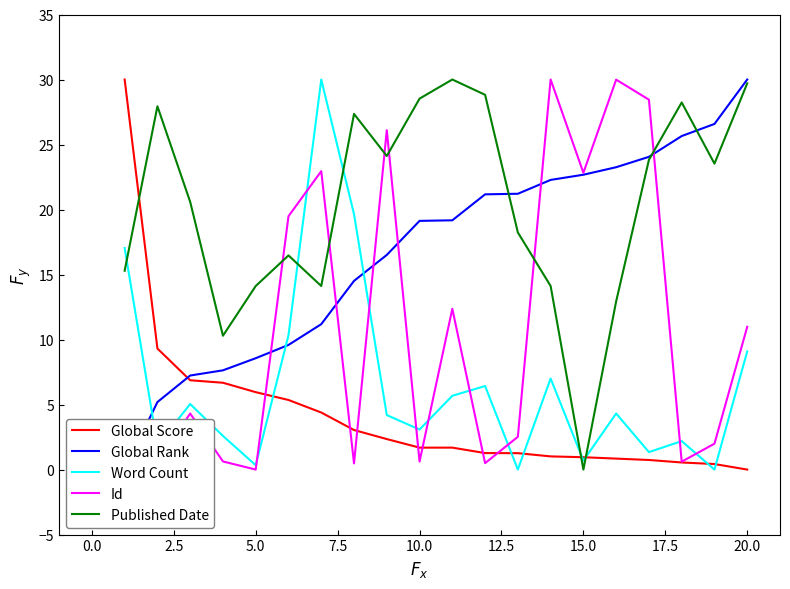

The value of Published Date at 15.0 is 18.3. True or false?

False